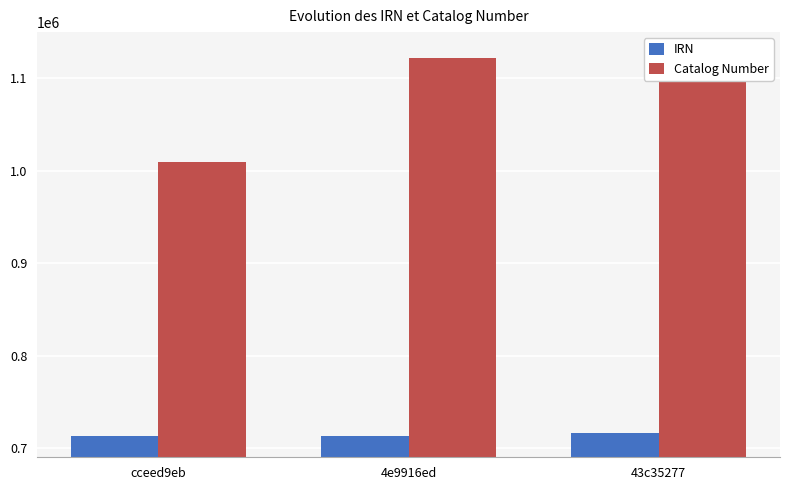

Is the value of IRN at cceed9eb greater than the value of Catalog Number at 43c35277?

No